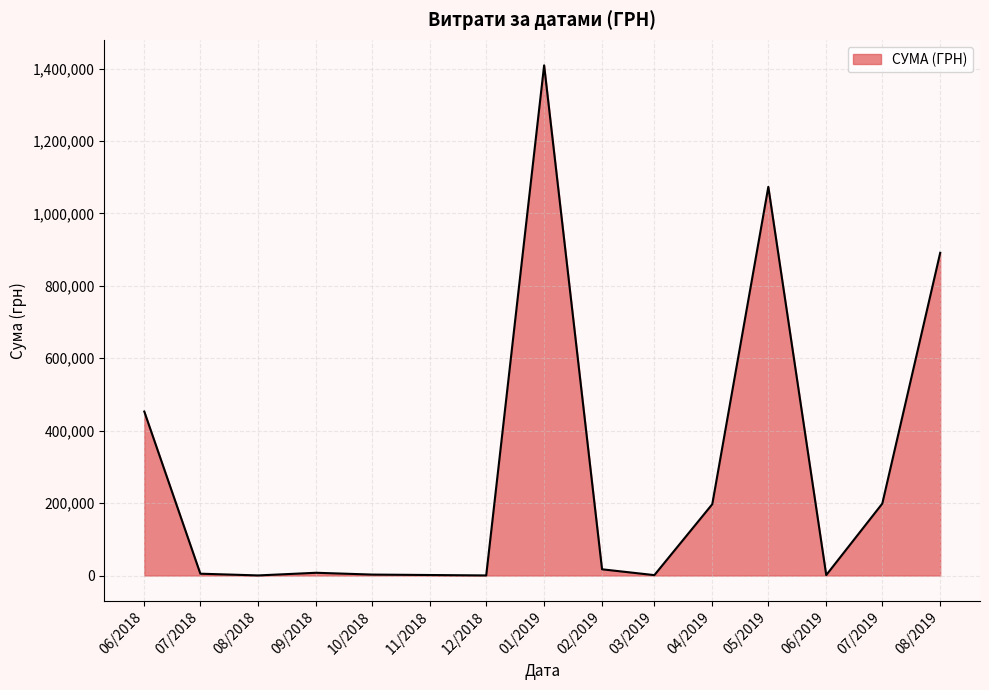

What is the ratio of the value at 08/2019 to the value at 01/2019?

0.6